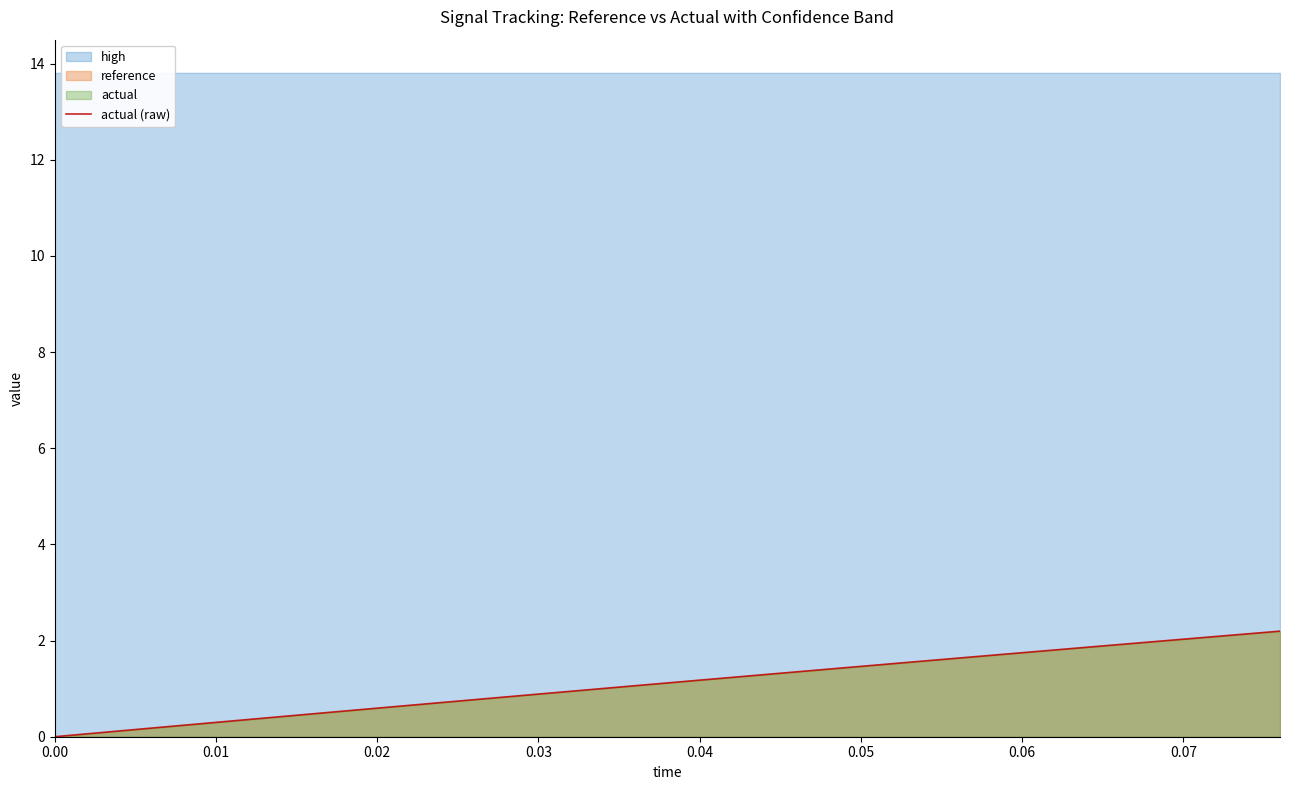

The chart shows a value of 1.4 at 9. True or false?

False